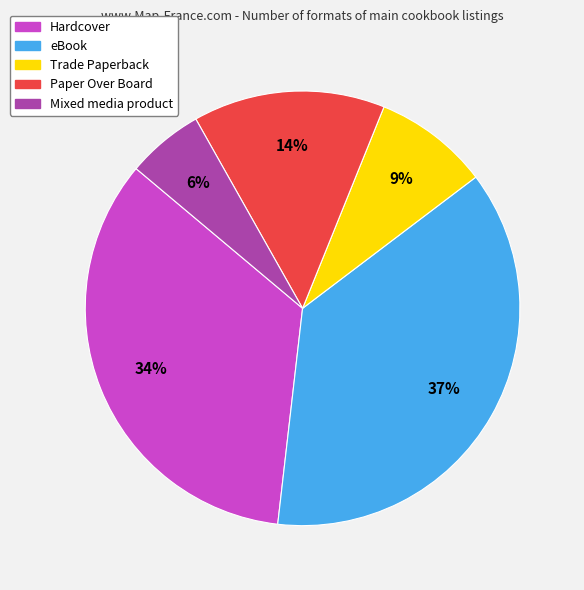

Is it true that Trade Paperback is 18% of the pie?

False